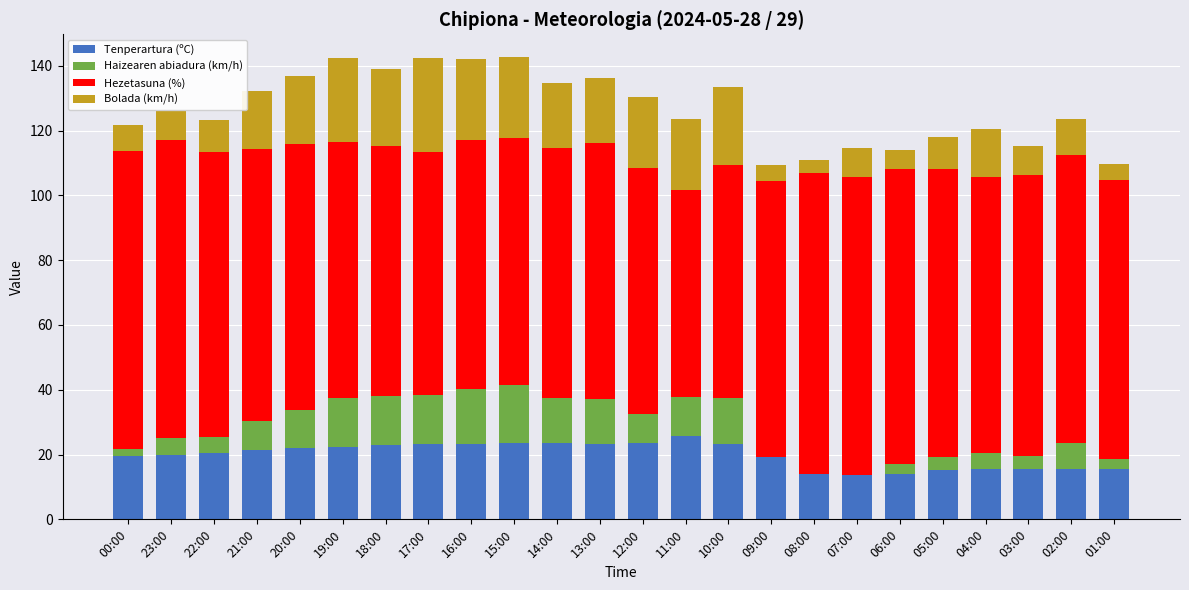

What is the total value across all series at 17:00?

142.3